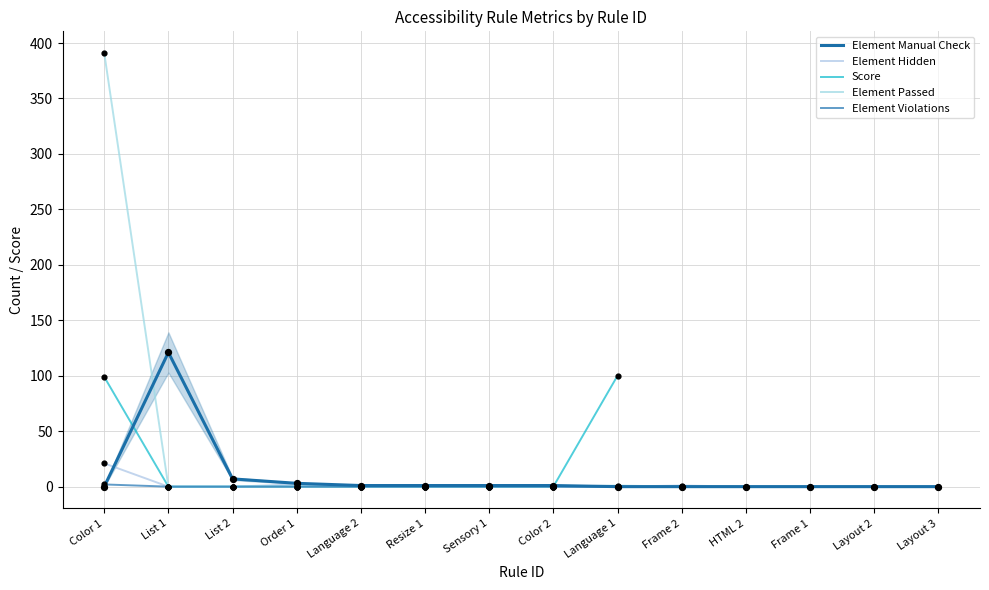

Which series reaches the maximum Y coordinate?

Element Passed